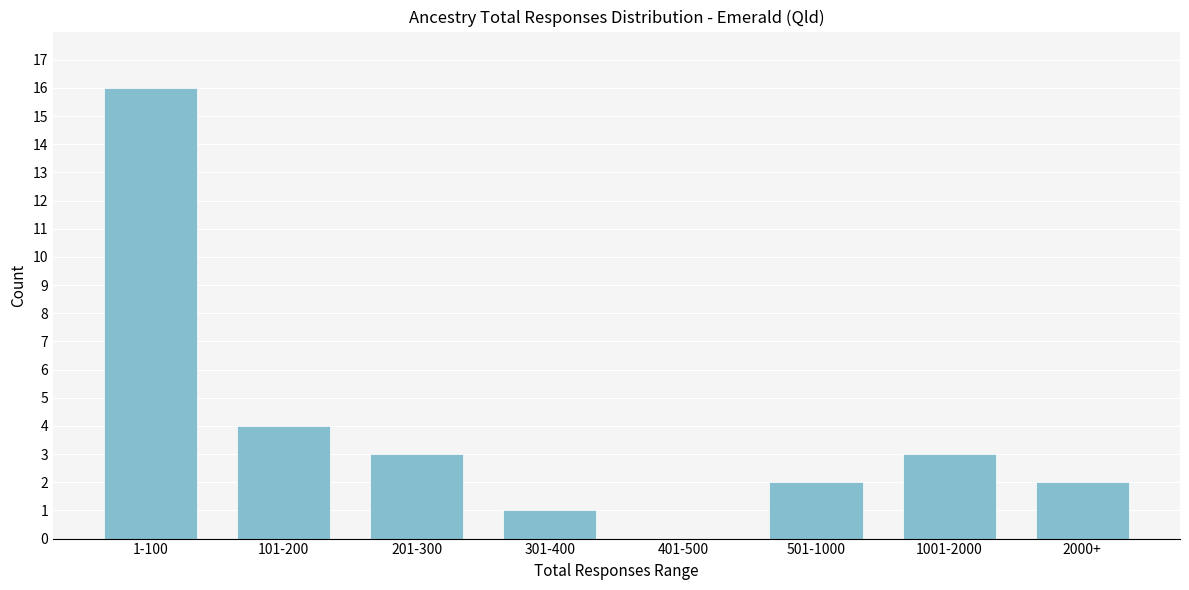

Reading left to right, what are all the values shown in this chart?

1-100=16	101-200=4	201-300=3	301-400=1	401-500=0	501-1000=2	1001-2000=3	2000+=2